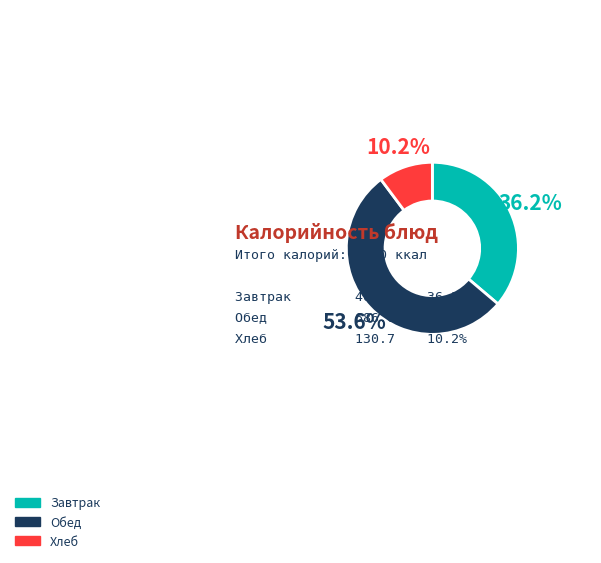

What is the smallest slice in the pie chart?

Хлеб